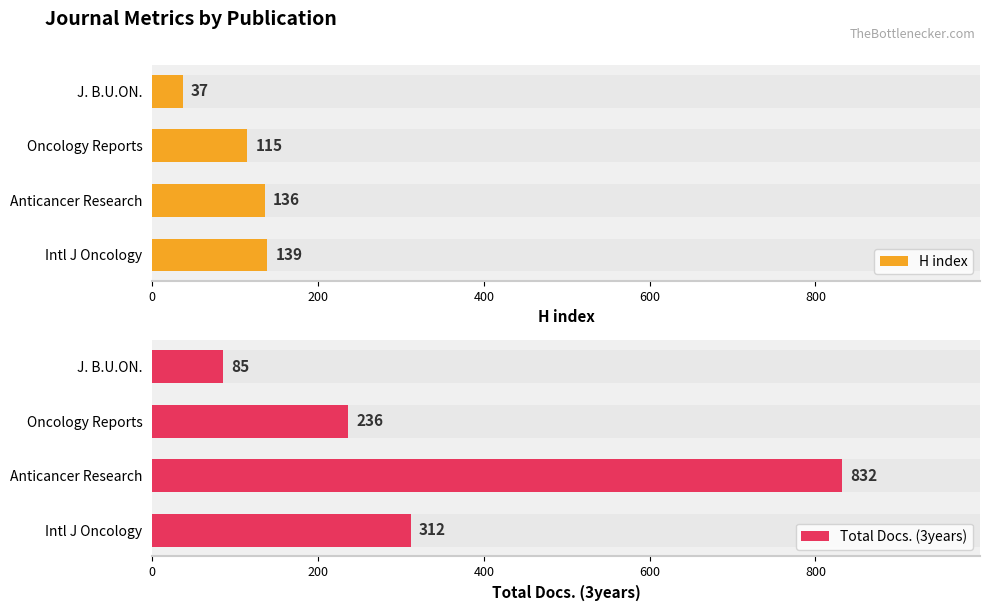

Which series changed the most between Intl J Oncology and J. B.U.ON.?

Total Docs. (3years)